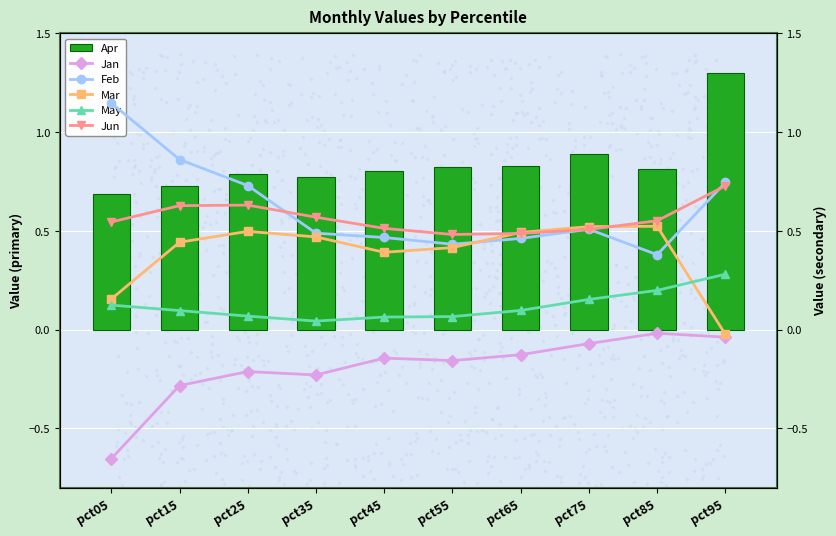

At which category is the sum across all series the highest?

pct95